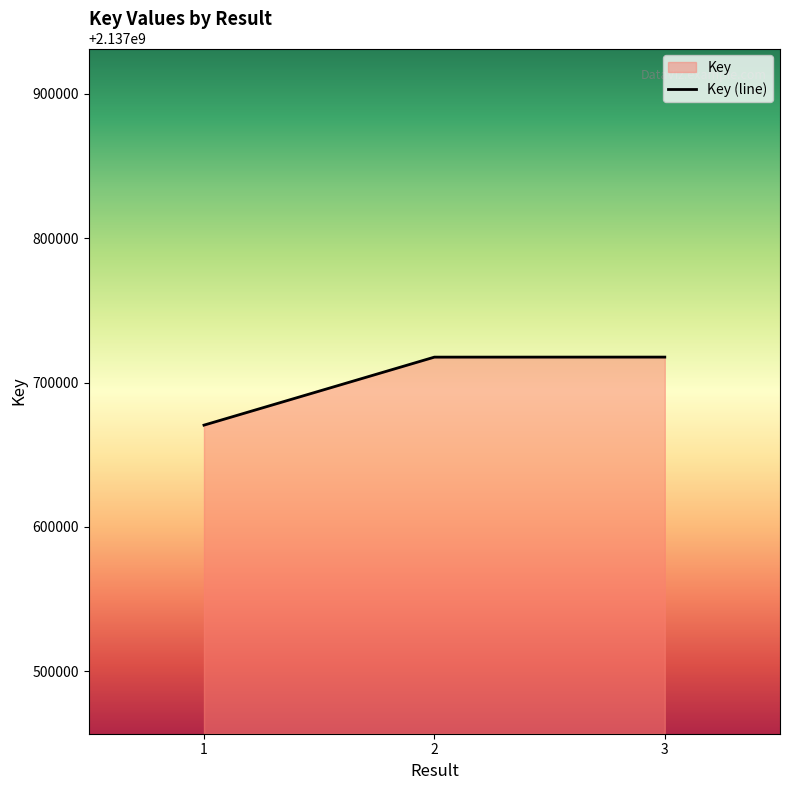

Rank the categories by value from highest to lowest.

3, 2, 1